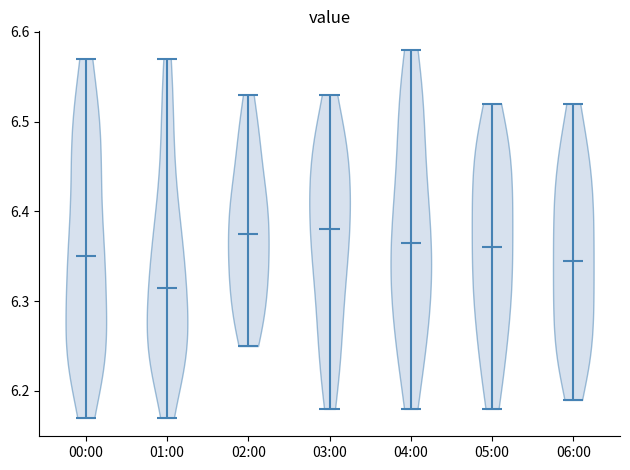

Reading left to right, read every violin against the y-axis: where its median line is, and the lowest and highest points it reaches. The values are not printed on the chart, so give them approximately, as read against the axis.

00:00: median line 6.35, lowest point 6.17, highest point 6.57
01:00: median line 6.32, lowest point 6.17, highest point 6.57
02:00: median line 6.38, lowest point 6.25, highest point 6.53
03:00: median line 6.38, lowest point 6.18, highest point 6.53
04:00: median line 6.37, lowest point 6.18, highest point 6.58
05:00: median line 6.36, lowest point 6.18, highest point 6.52
06:00: median line 6.35, lowest point 6.19, highest point 6.52